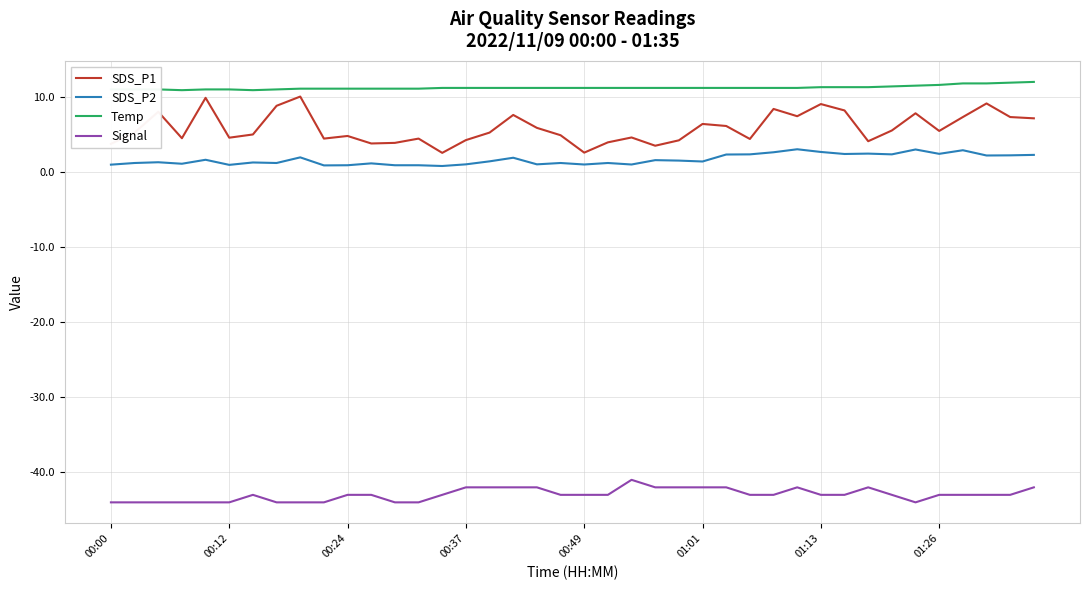

How many series are shown in this chart?

4